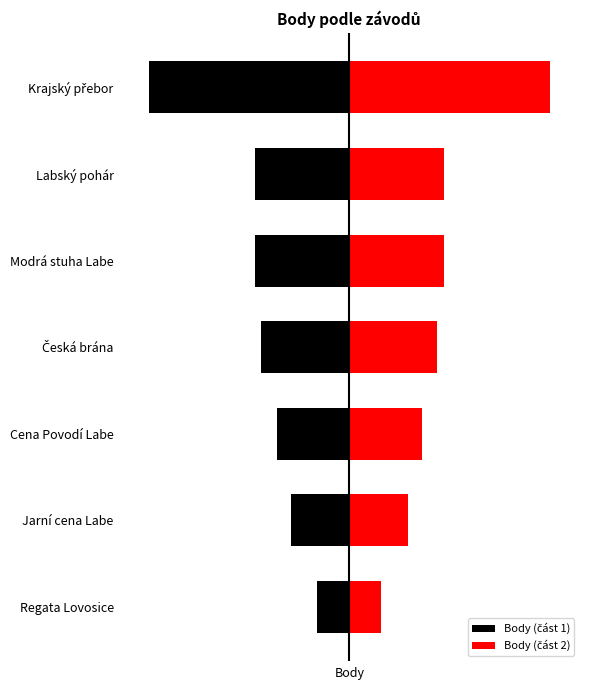

What value does the Body (část 1) series have at Labský pohár, to the nearest 100?

-800